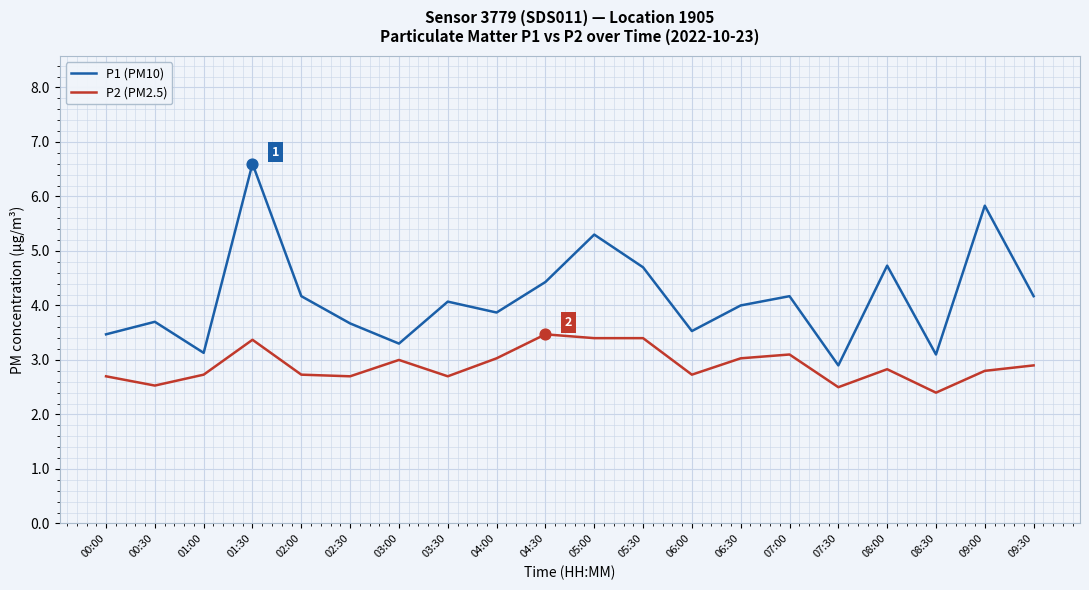

What are all the series names shown in the legend?

P1 (PM10), P2 (PM2.5)